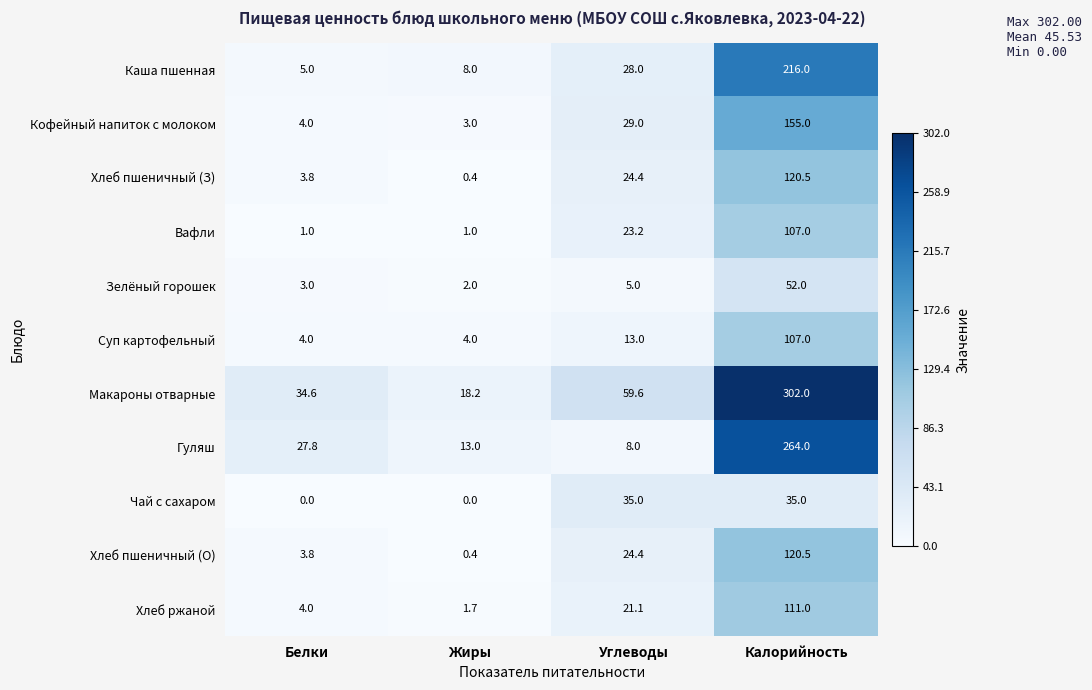

What is the difference between the Хлеб пшеничный (О) values at Калорийность and Углеводы?

96.1